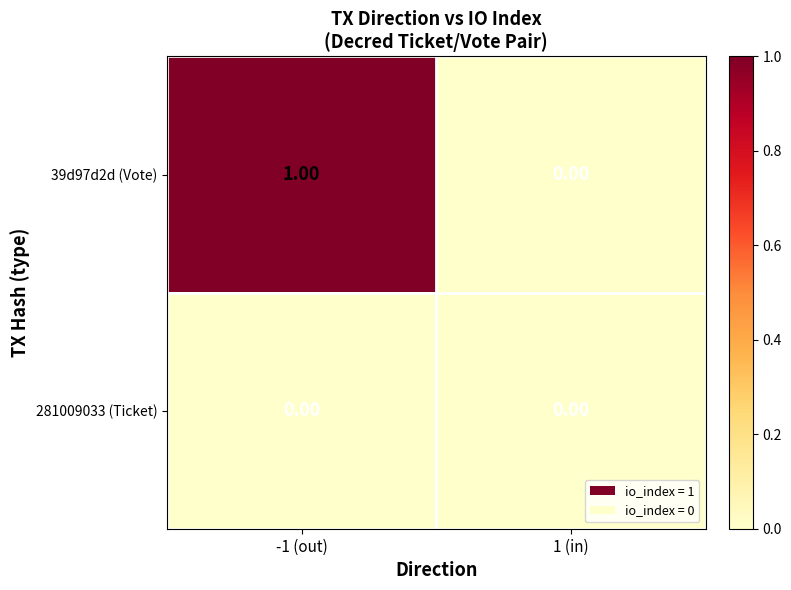

Which series has the widest spread of values?

39d97d2d (Vote)